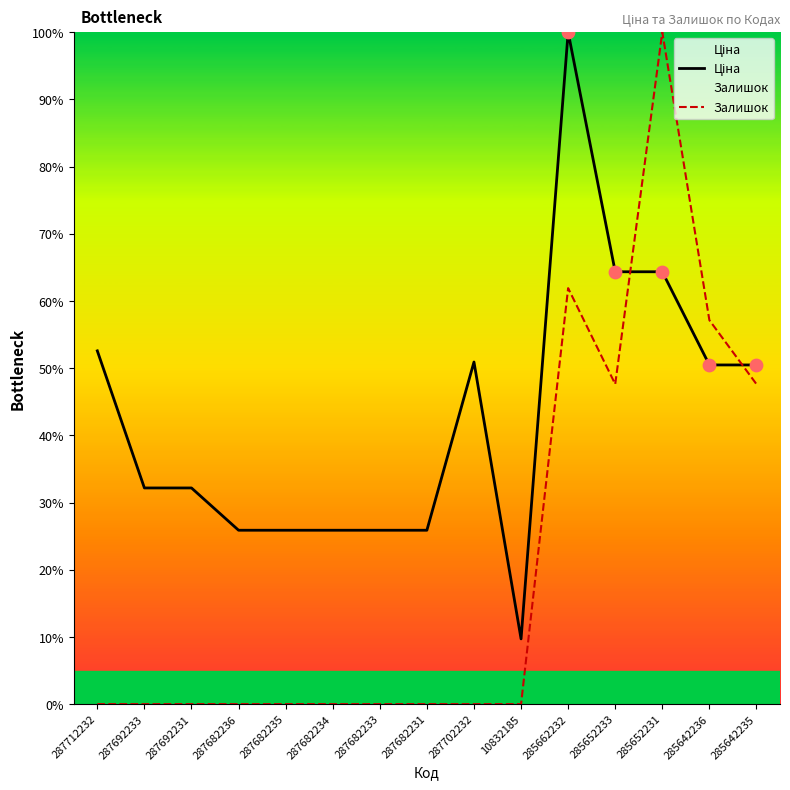

Is the value of Залишок at 287692231 greater than the value of Ціна at 287692233?

No